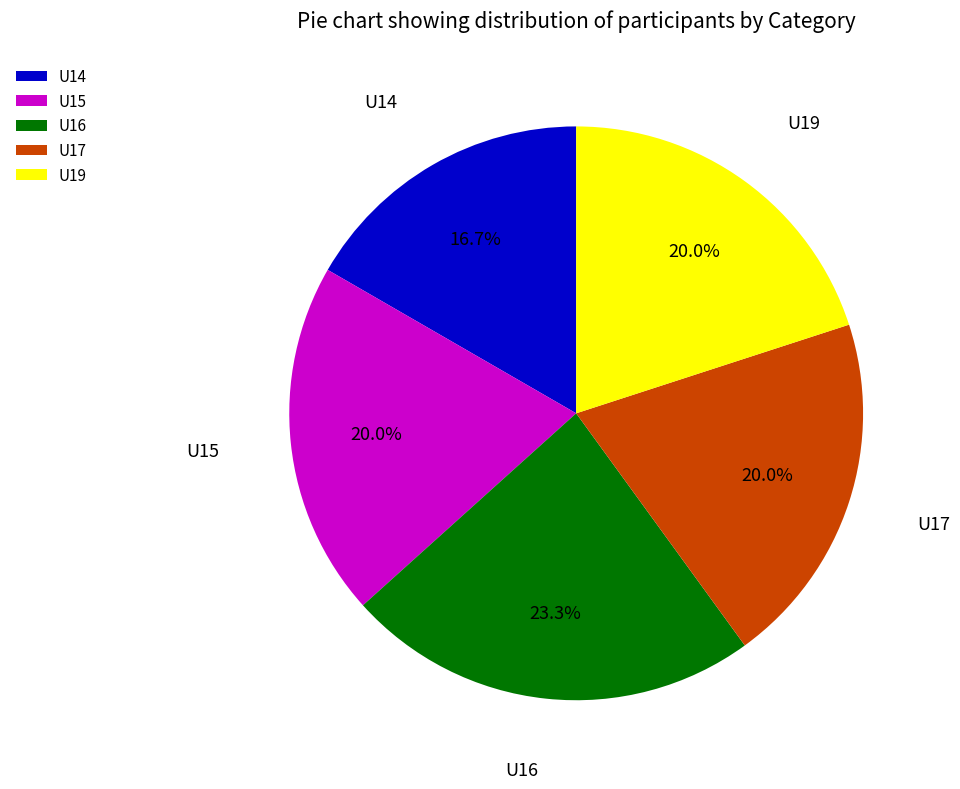

How many slices are in this pie chart?

5